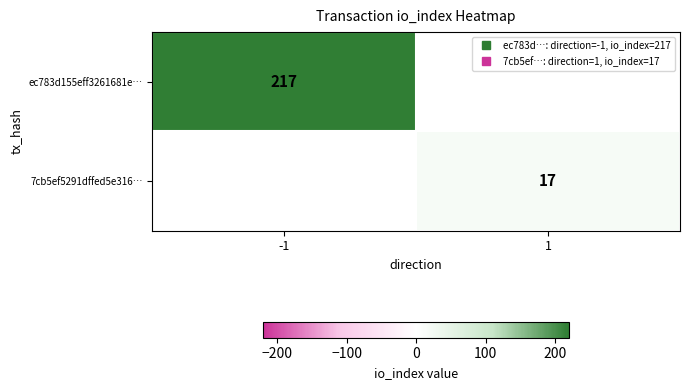

Which category has the highest value in the ec783d155eff3261681e… series?

-1